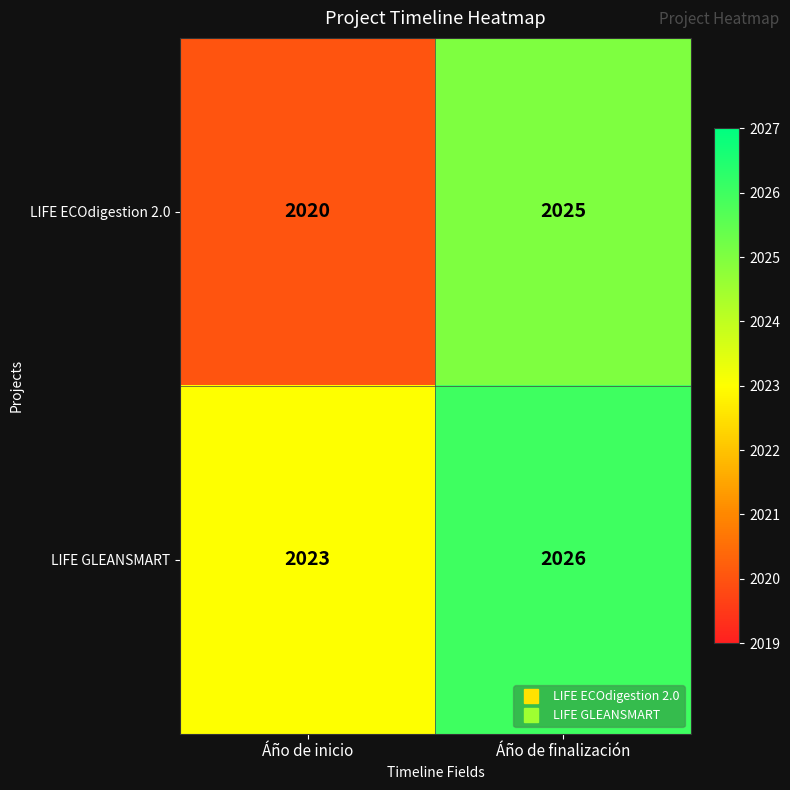

What is the difference between the highest and lowest values at Áño de finalización?

1